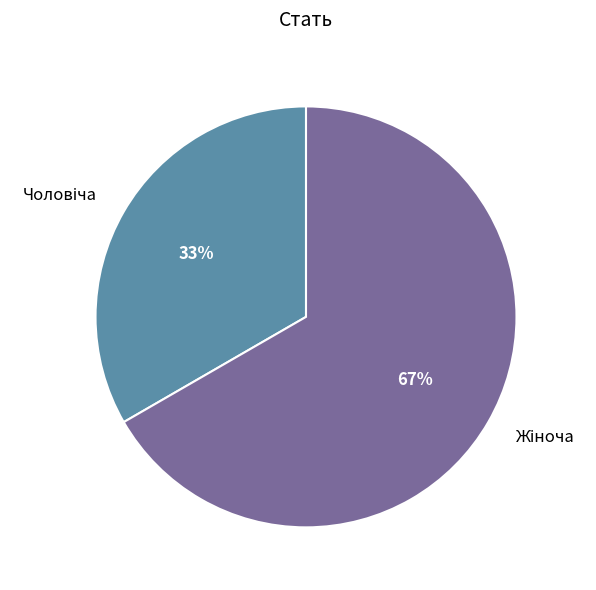

To the nearest percent, what is the average slice percentage?

50%